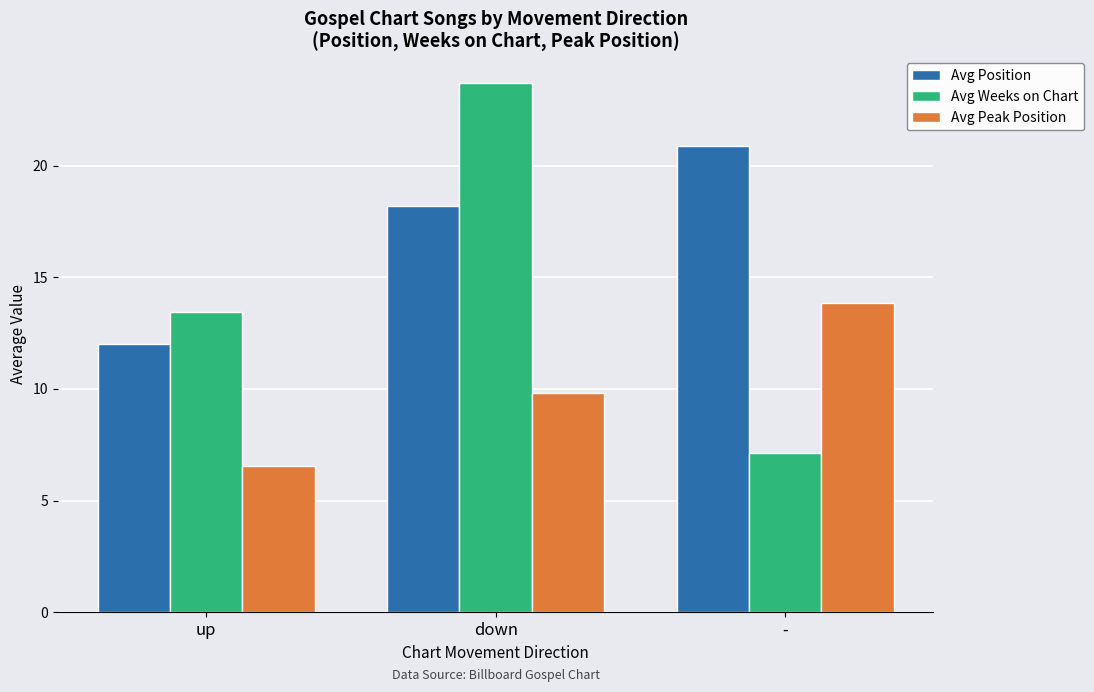

At how many categories does at least one series exceed 19?

2